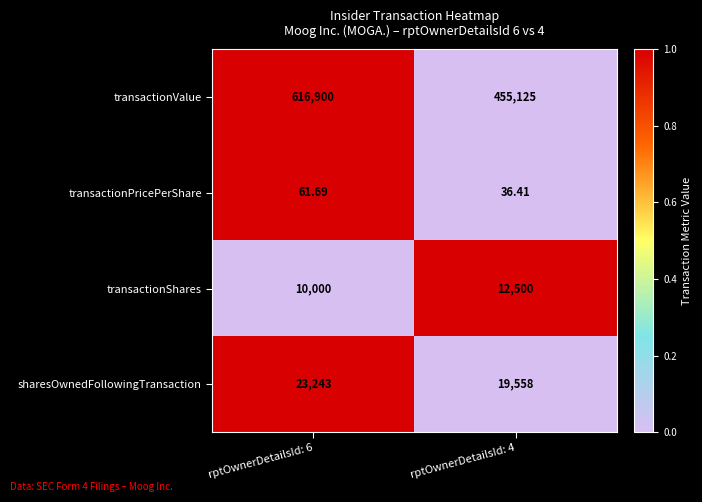

Is the value of transactionShares at rptOwnerDetailsId: 4 greater than the value of transactionPricePerShare at rptOwnerDetailsId: 4?

Yes